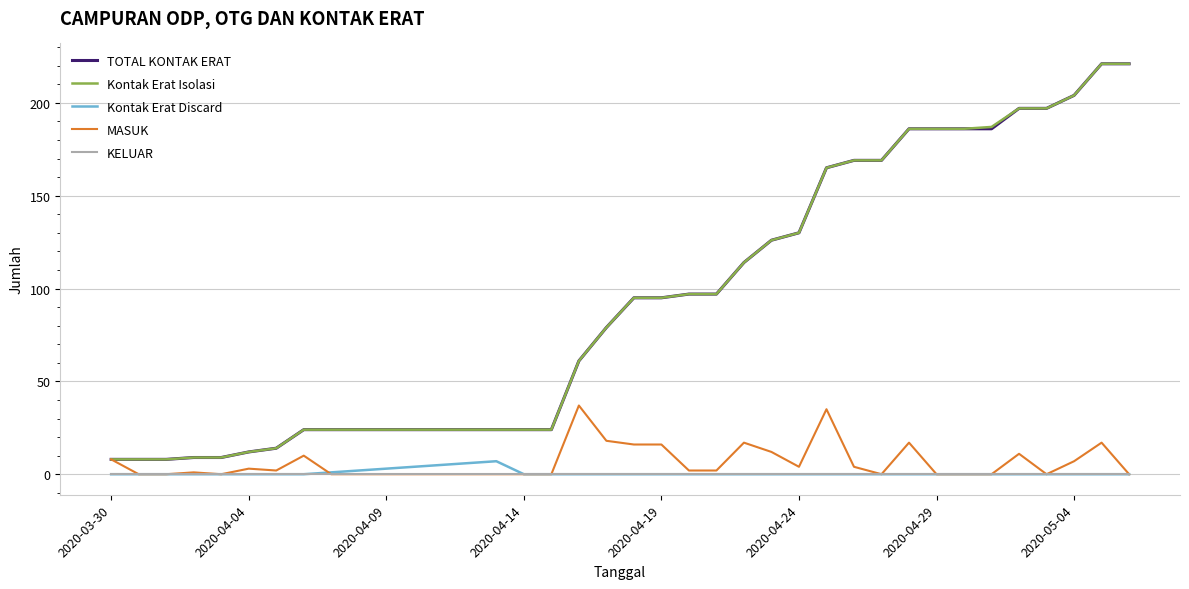

True or false: KELUAR and Kontak Erat Isolasi intersect in this chart.

False